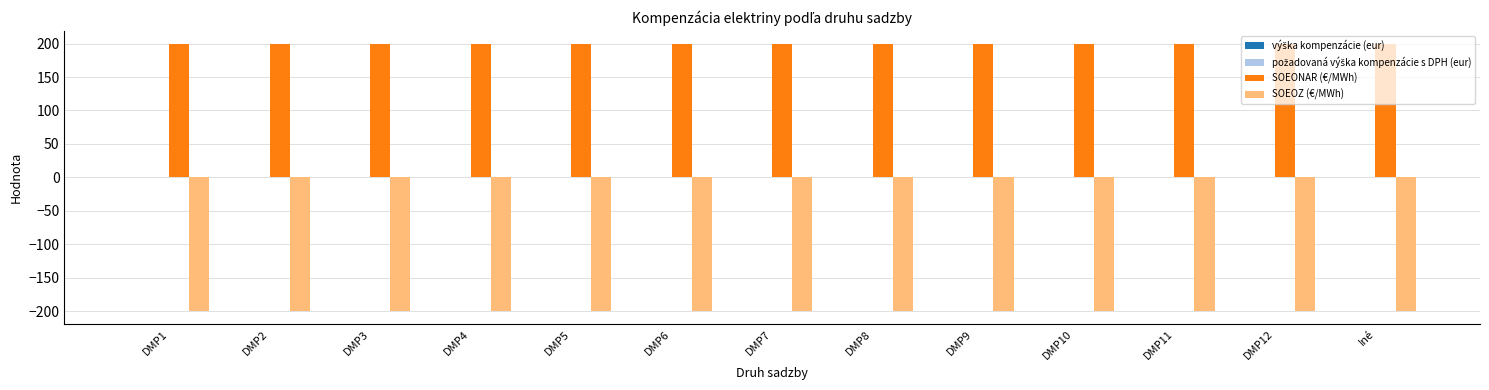

What is the label of the 11th bar from the right?

DMP3